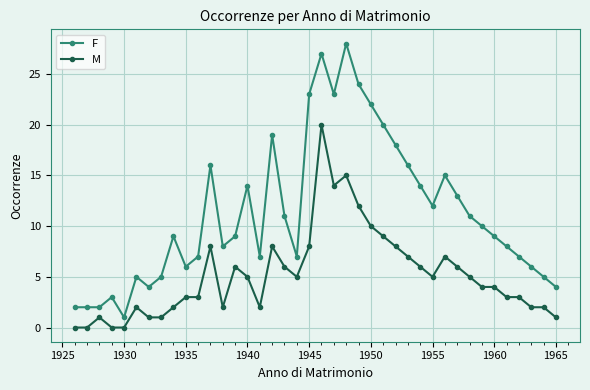

What are all the series names shown in the legend?

F, M